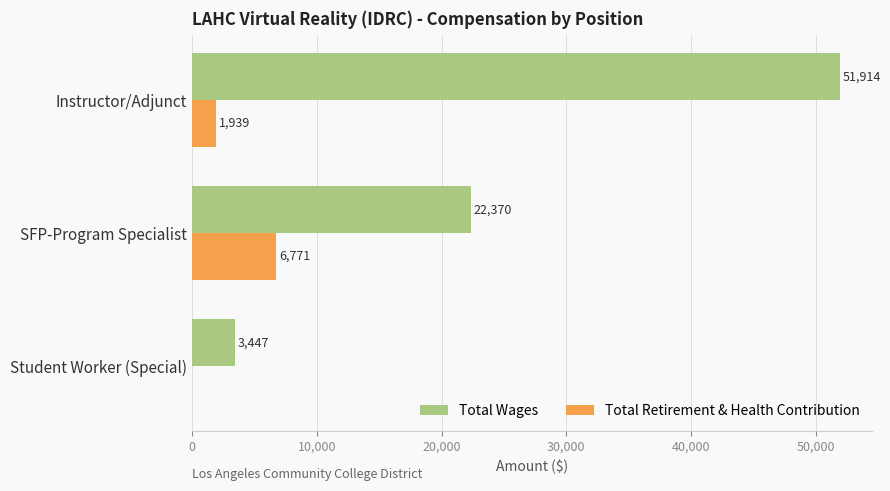

What is the sum of all Total Wages values?

77731